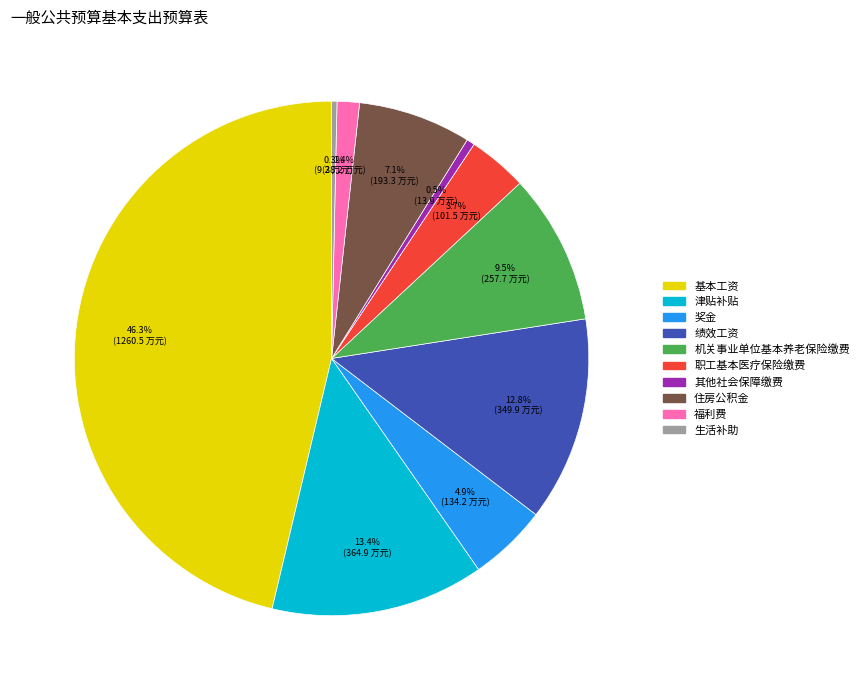

Is there any slice that represents more than half of the pie?

No